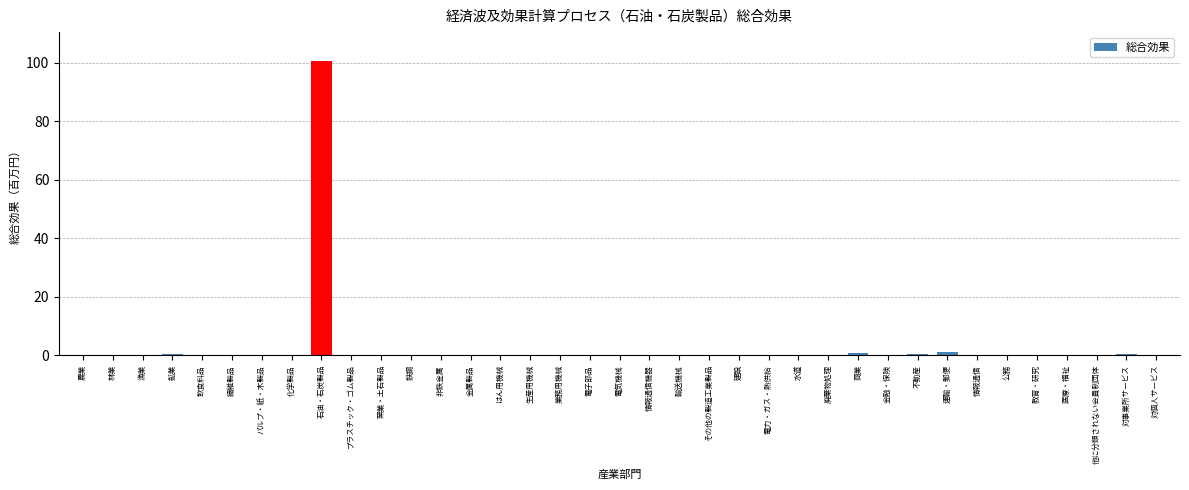

What is the maximum value shown in the chart?

100.4